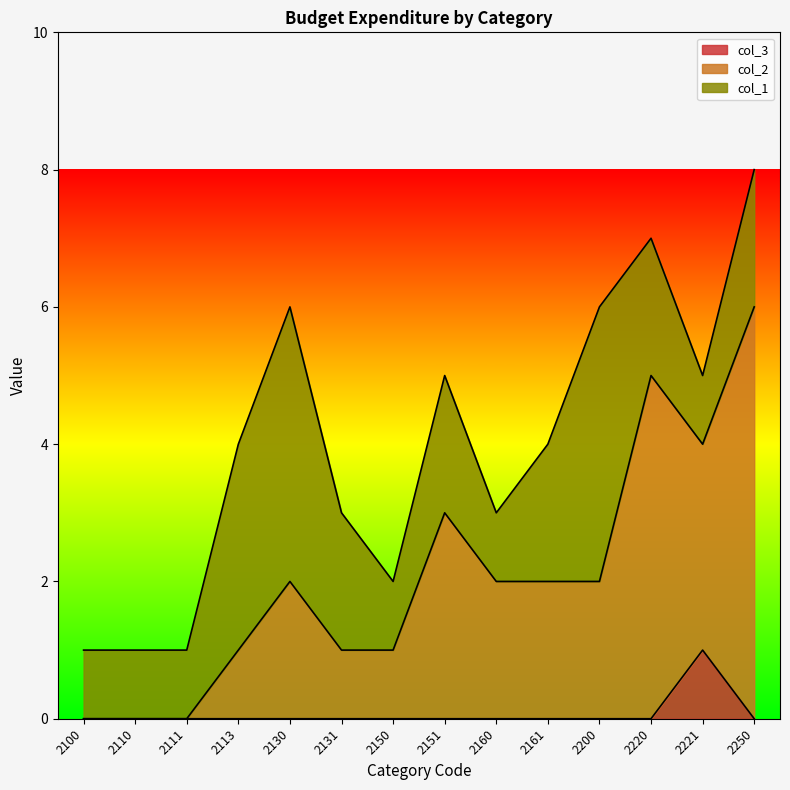

At which category is the sum across all series the highest?

2250